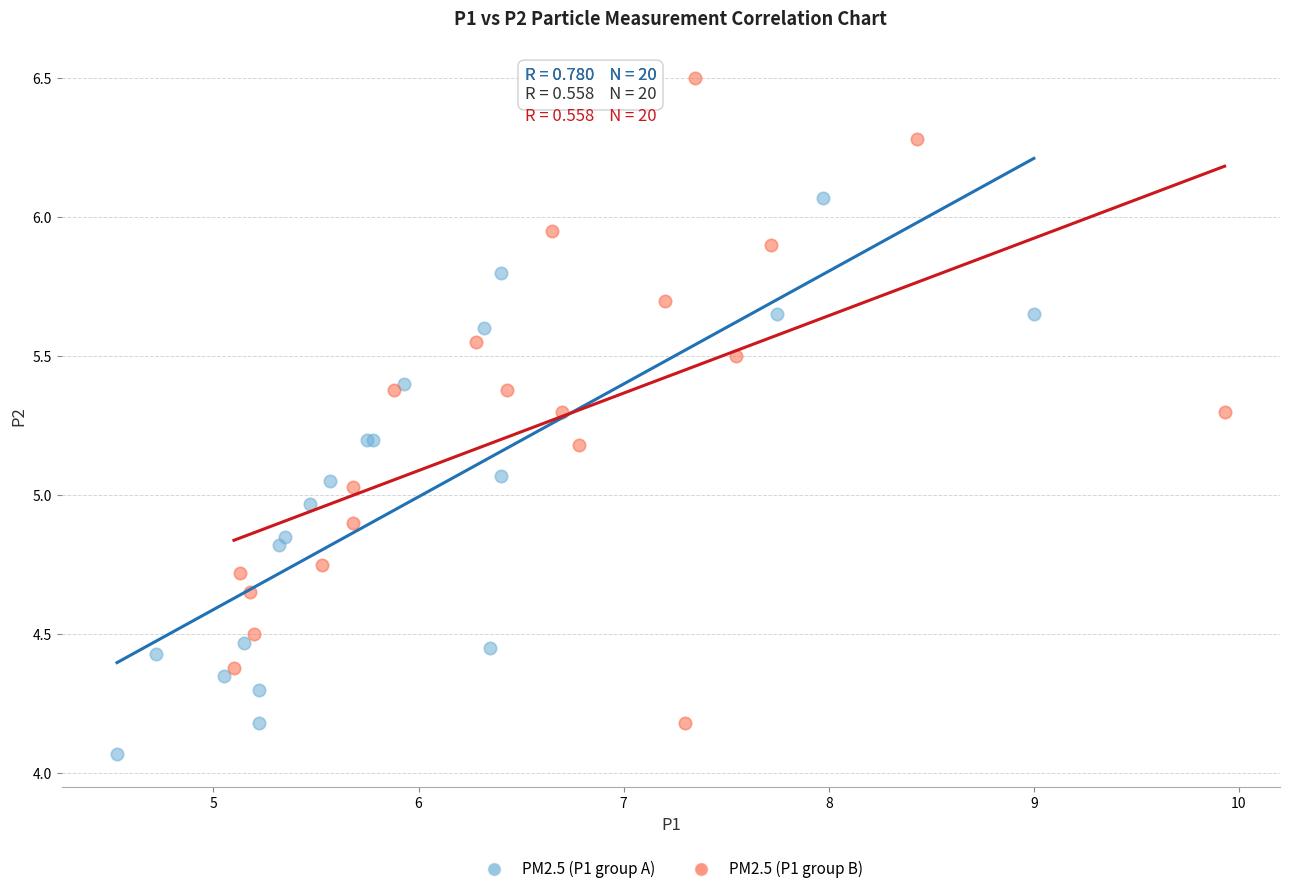

Which series reaches the maximum Y coordinate?

PM2.5 (P1 group B)